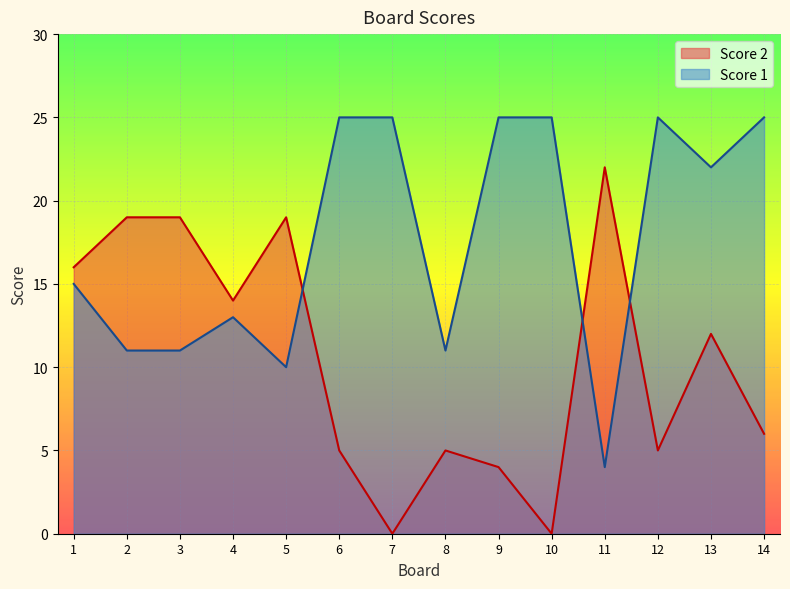

What is the difference between the Score 2 values at 12 and 10?

5